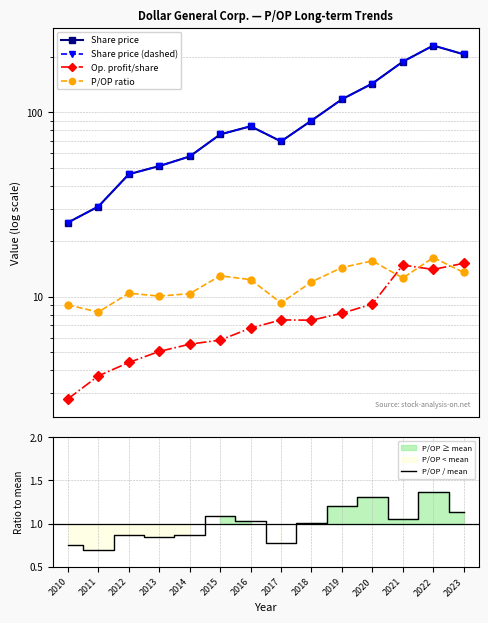

True or false: Share price and P/OP ratio cross at least once.

False